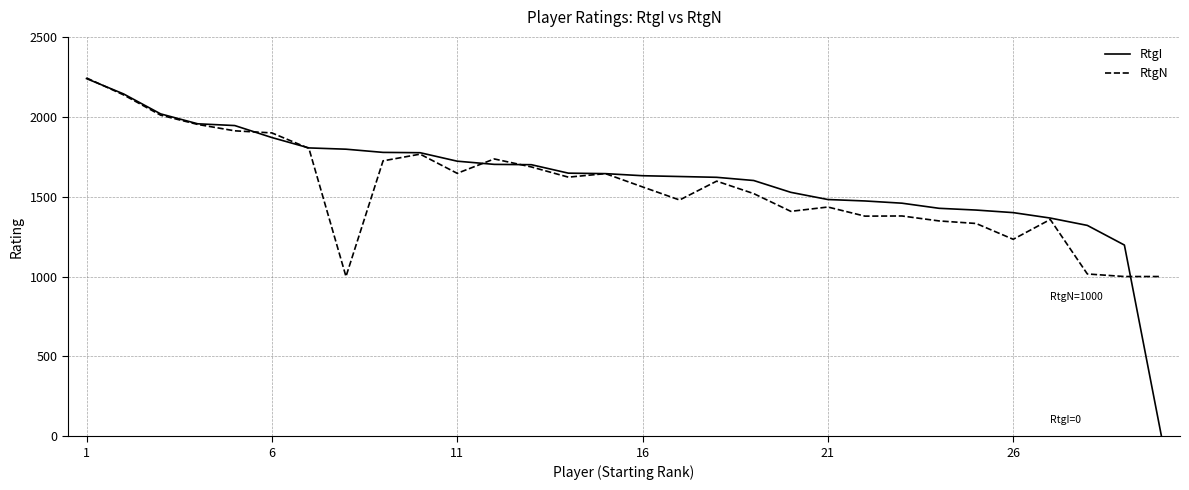

How many series are shown in this chart?

2